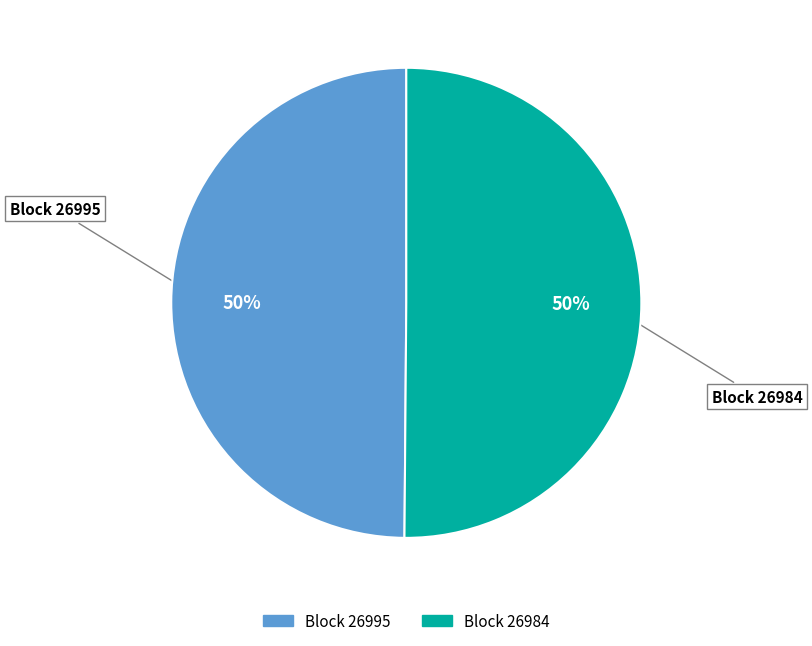

To the nearest percent, what is the difference between the largest and smallest slice percentages?

0%